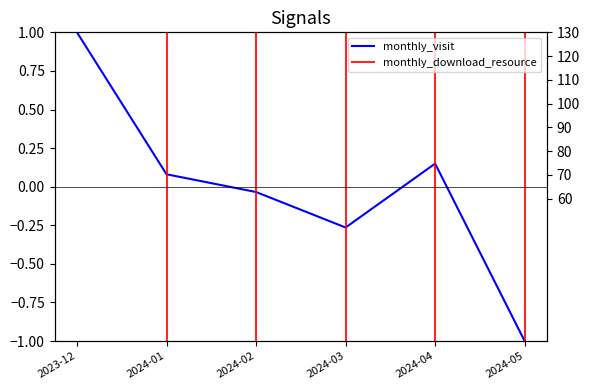

Where does the data first go above 67?

2023-12